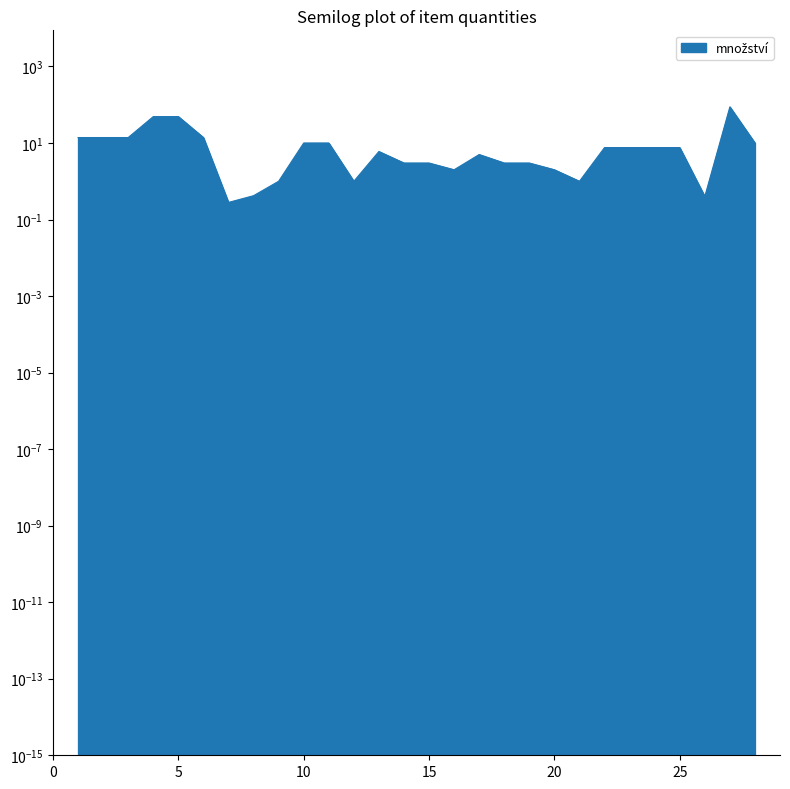

True or false: the data has more than 1 interior local peaks.

True